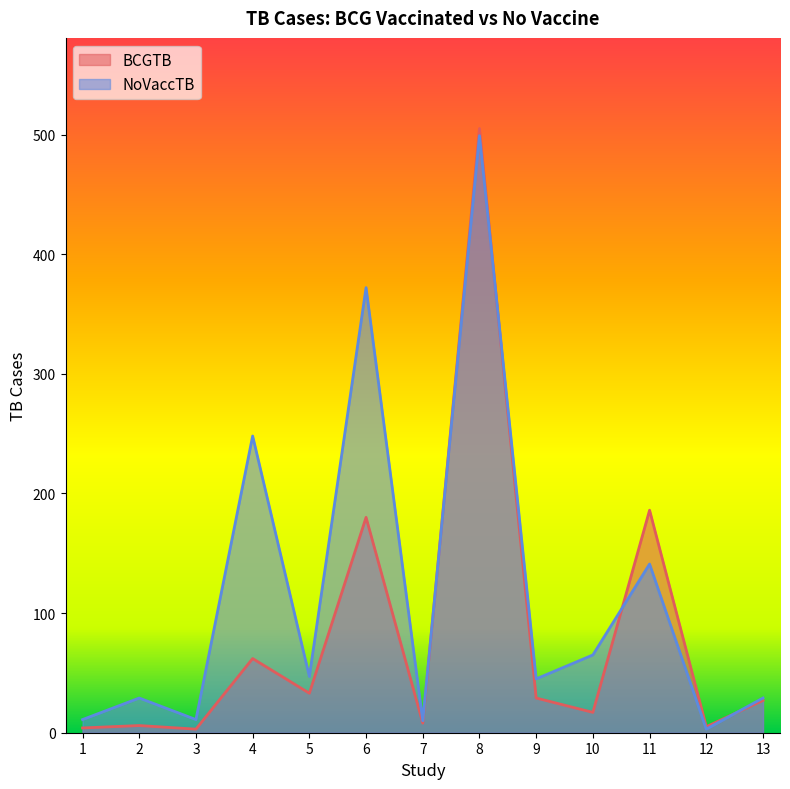

How many intersections are there between BCGTB and NoVaccTB?

4